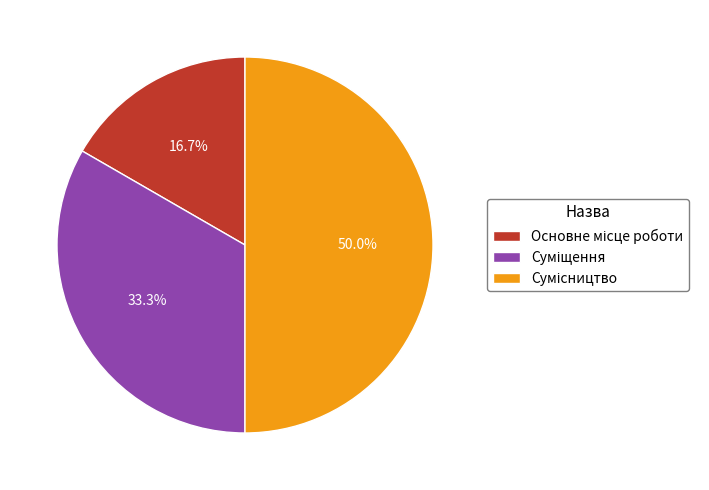

To the nearest percent, what portion does Основне місце роботи represent?

17%